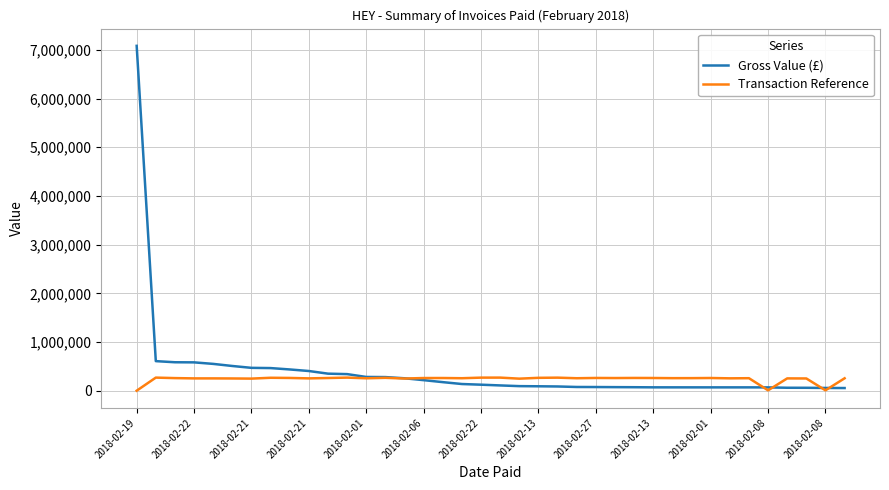

What is the maximum value for Gross Value (£)?

7082920.3